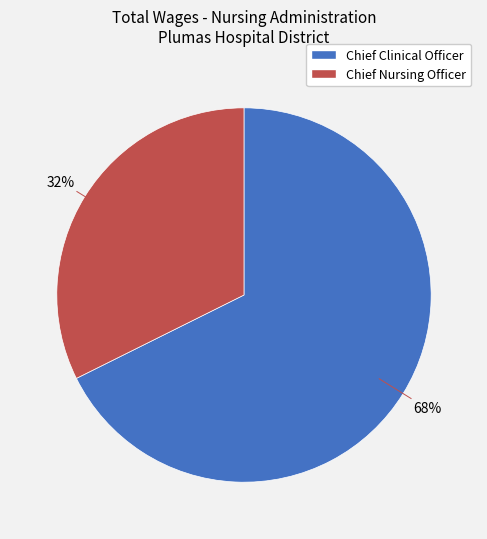

Which slice is the largest?

Chief Clinical Officer